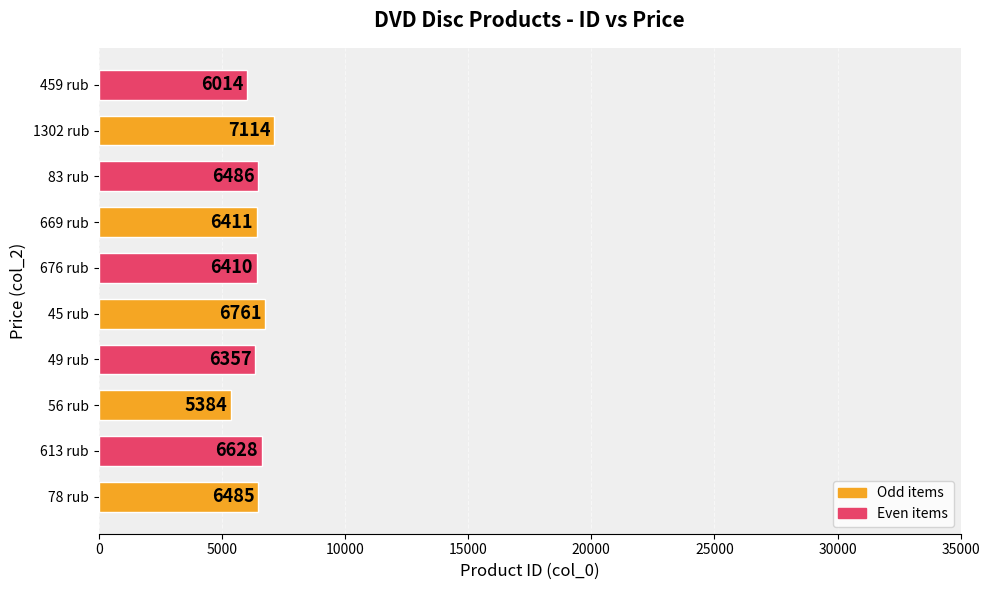

What is the sum of all values?

64050